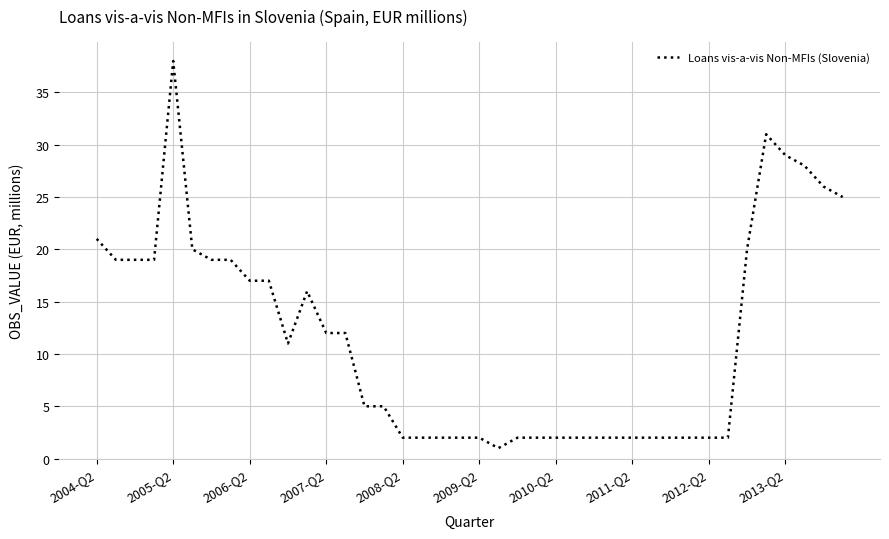

What is the greatest value displayed?

38